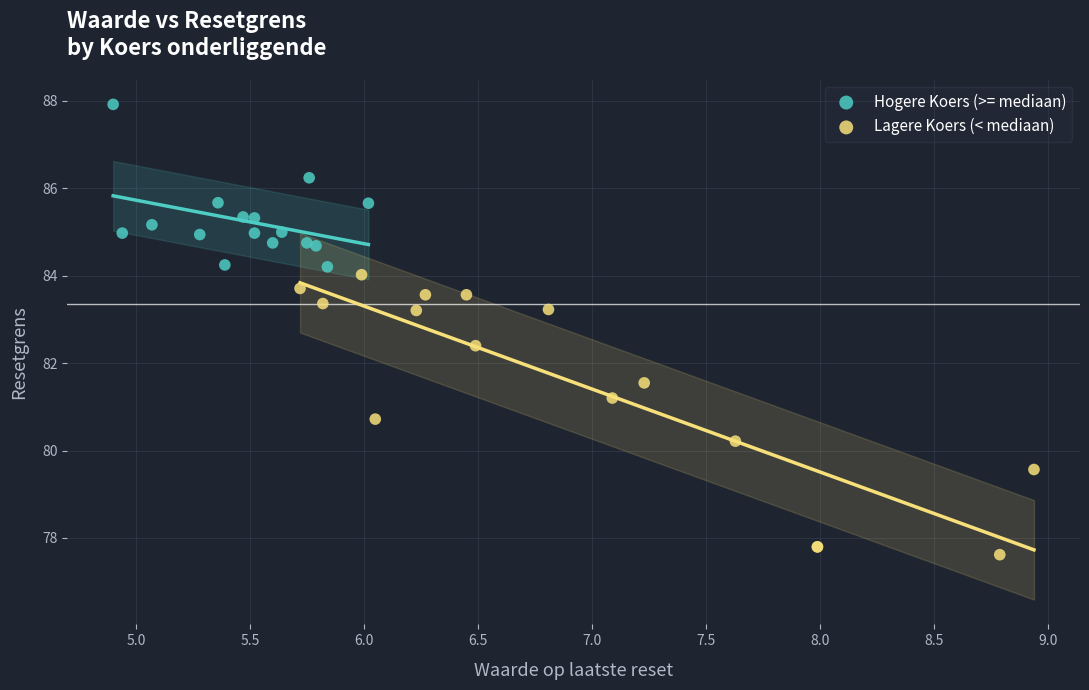

Which series has the widest spread of Y values?

Lagere Koers (< mediaan)